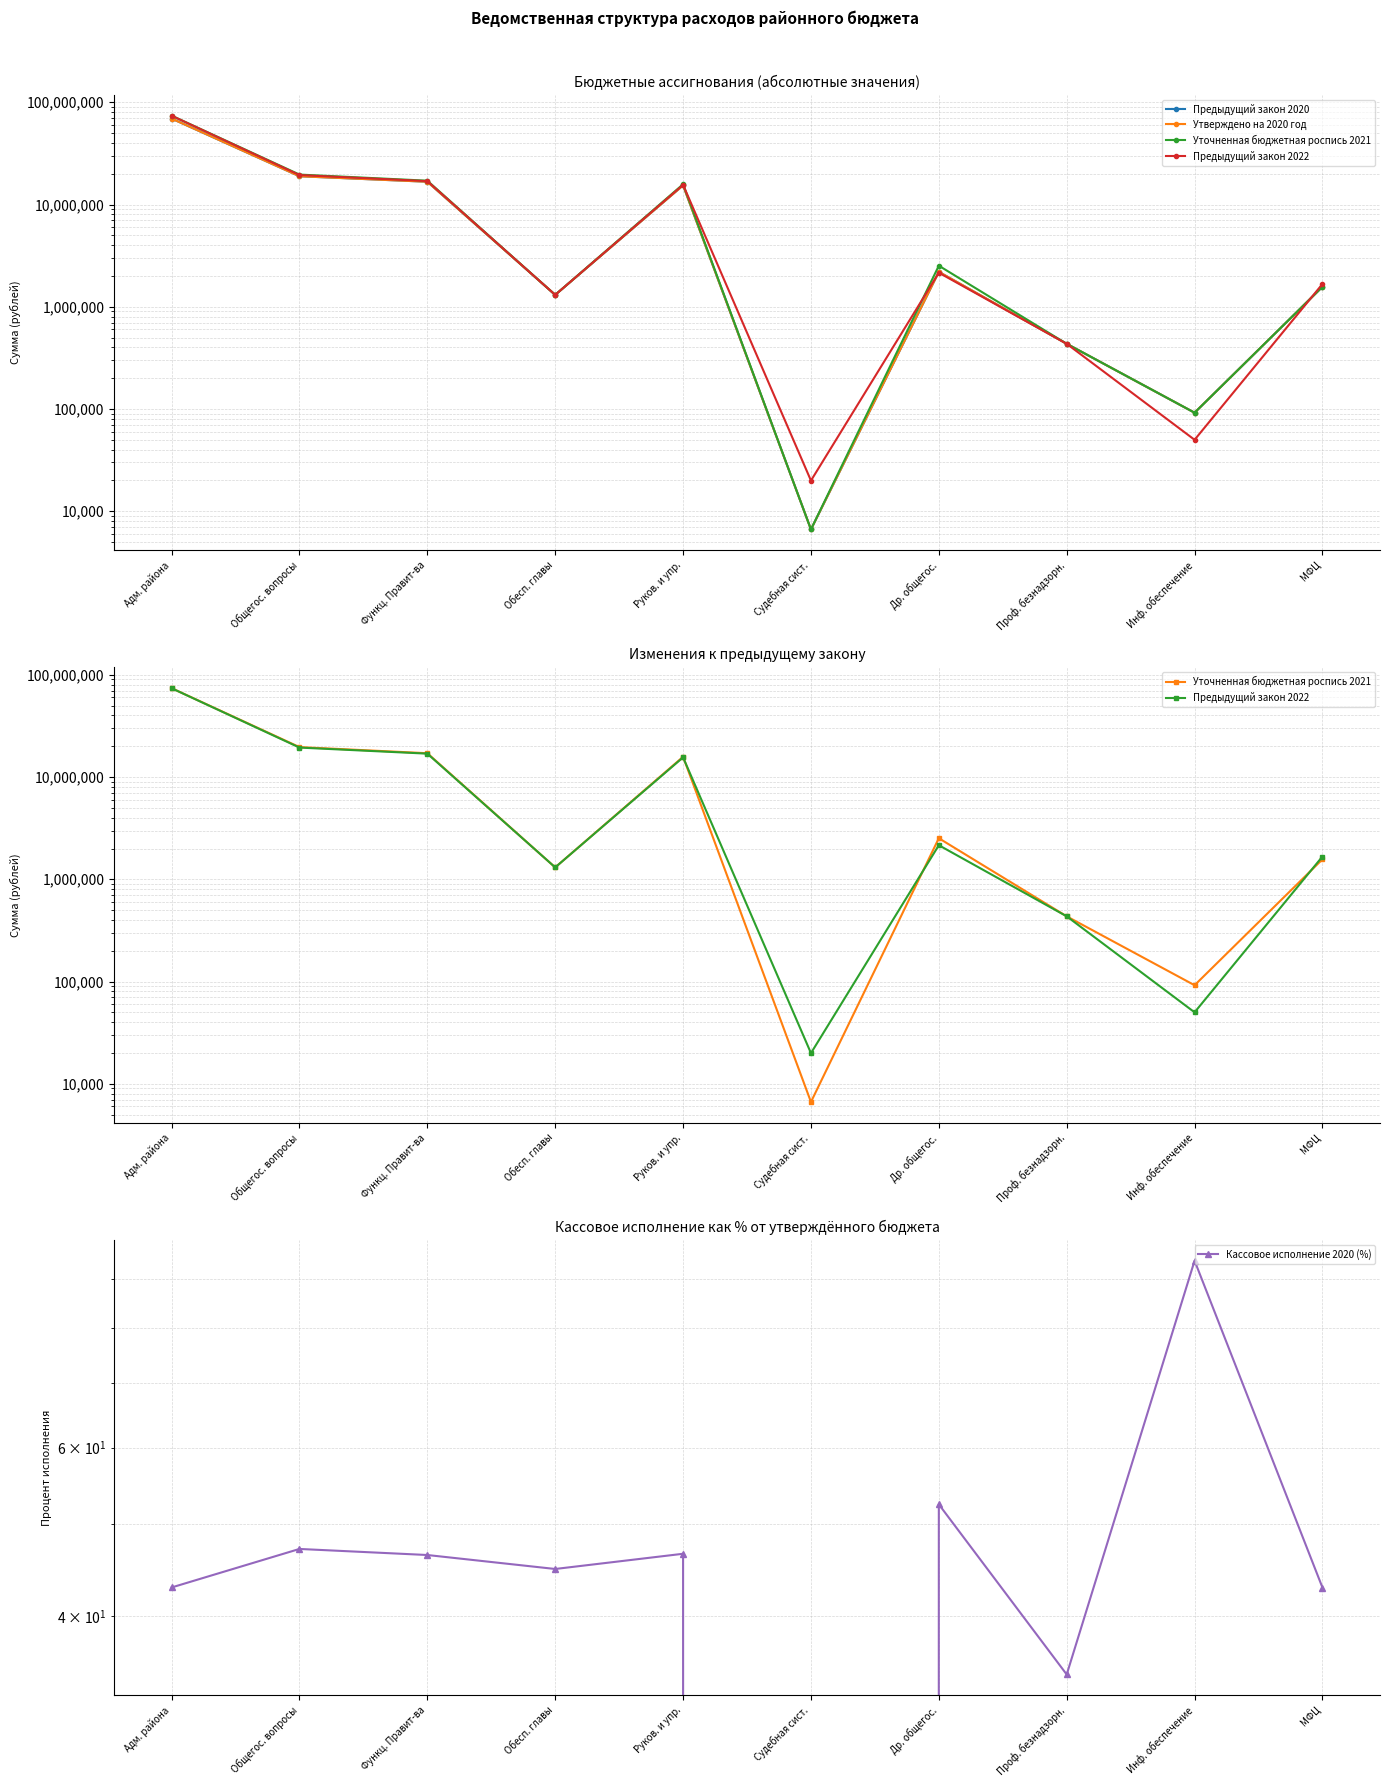

Count the number of data series in this chart.

5